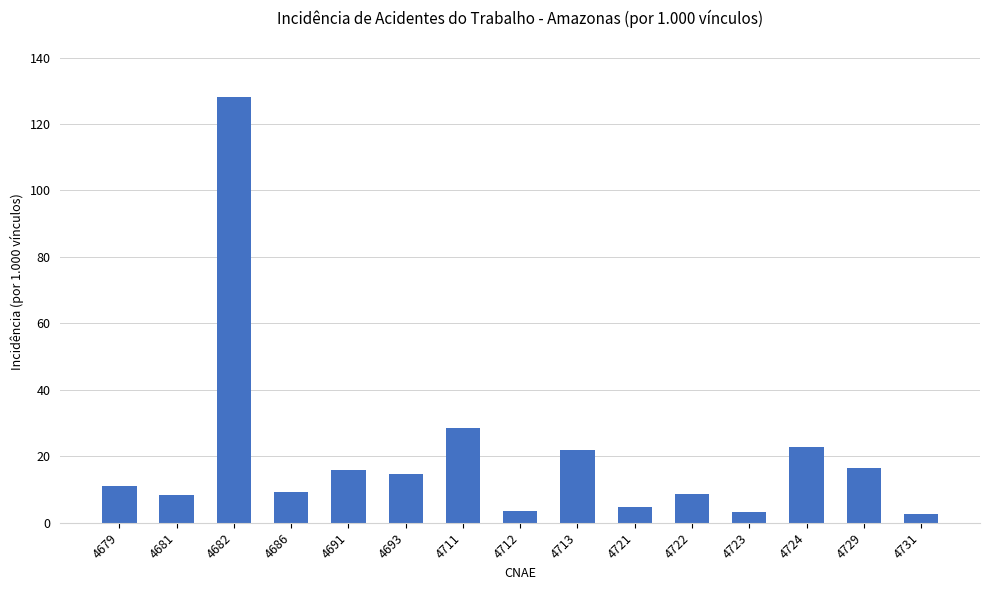

Are the bars grouped side by side (vs. stacked)?

No